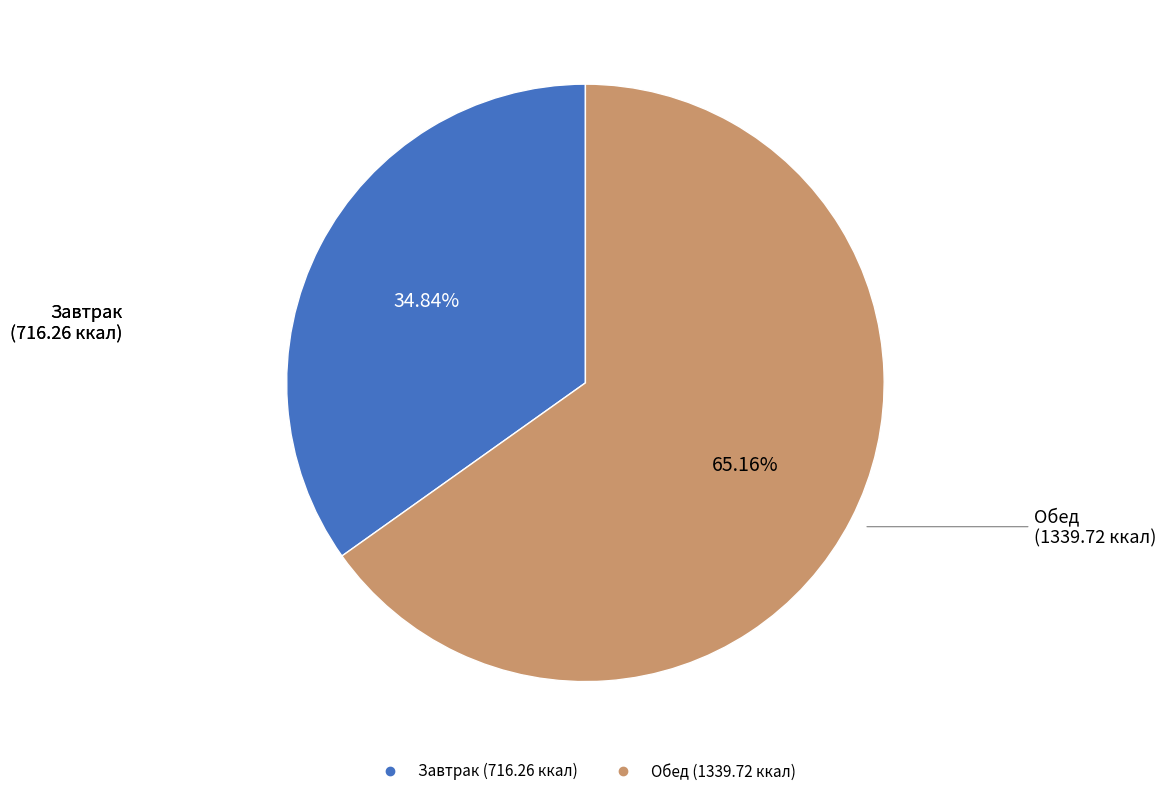

Which category has the biggest portion of the pie?

Обед